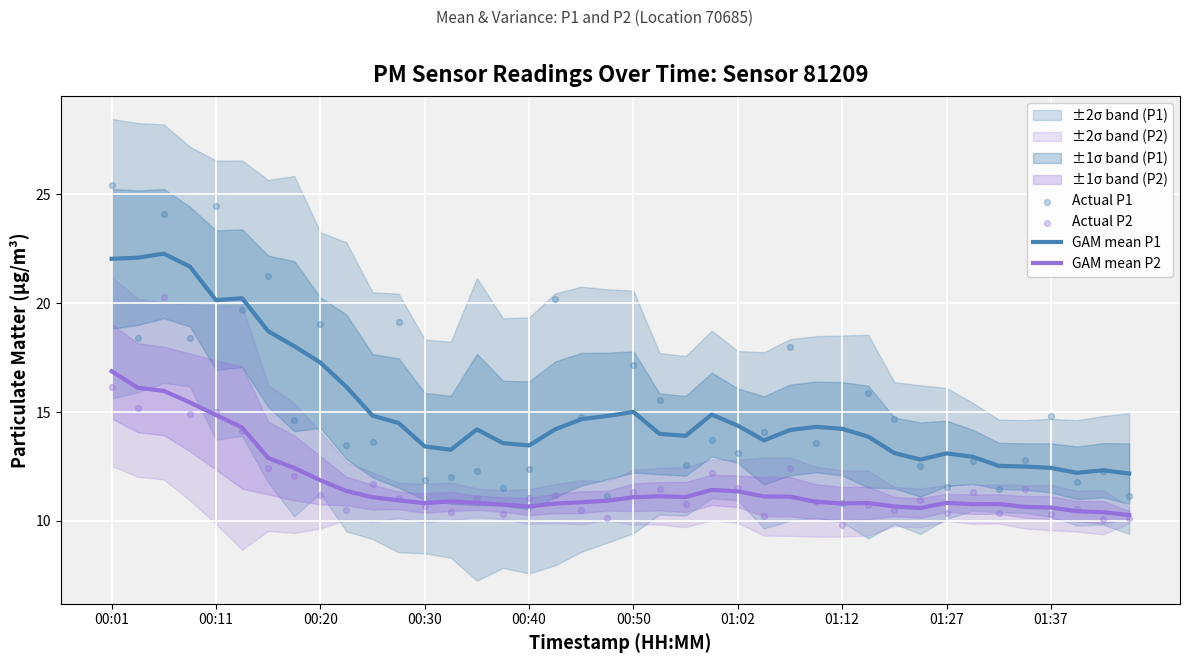

At how many categories does at least one series exceed 18?

11